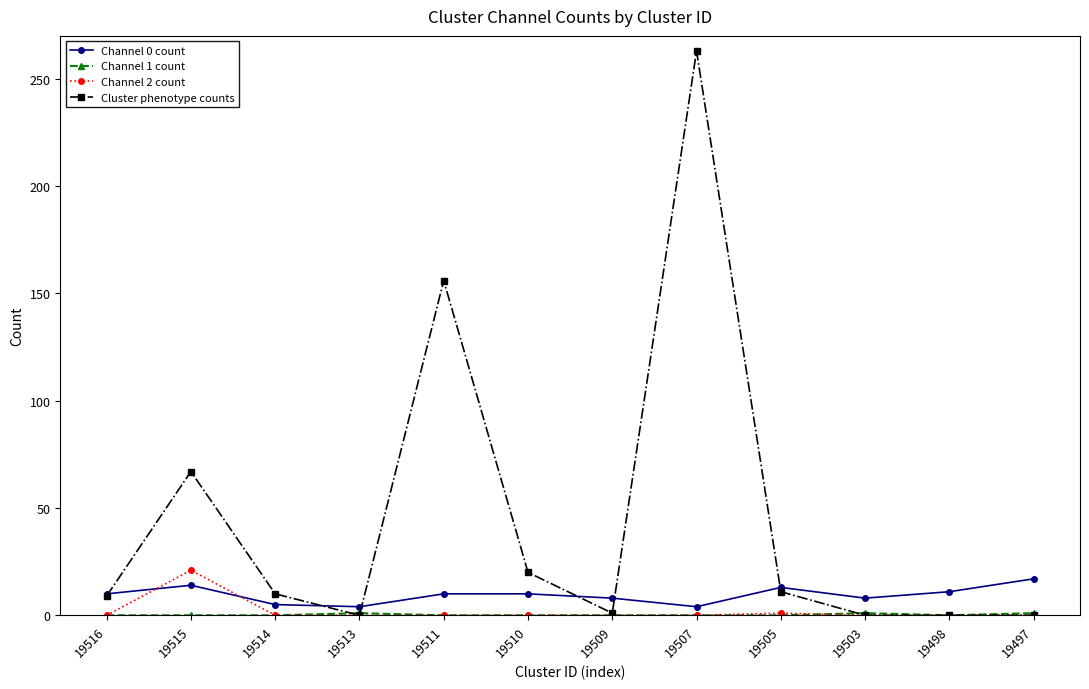

True or false: Cluster phenotype counts has a value of 1 at 19509.

True